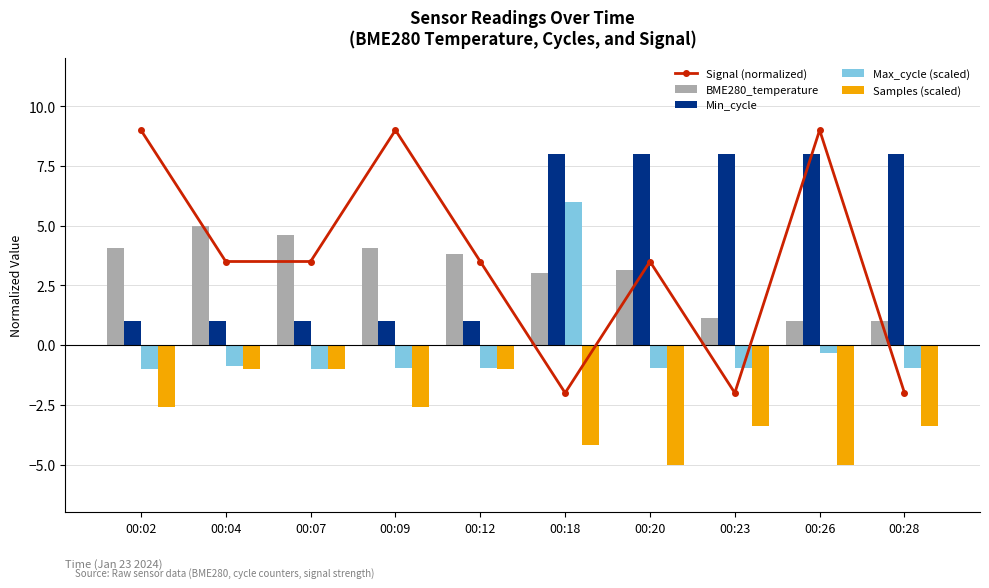

What is the approximate value of Max_cycle (scaled) at 00:26?

-0.3